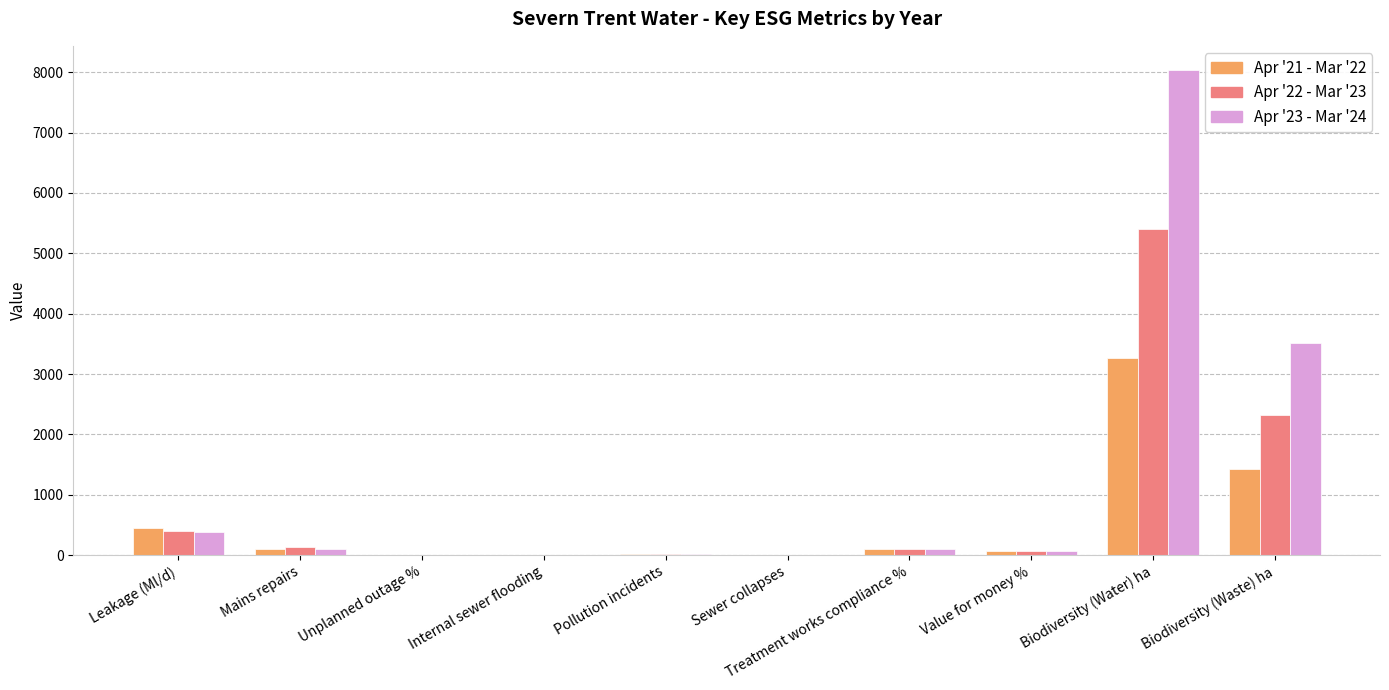

Which series has the largest total across all categories?

Apr '23 - Mar '24